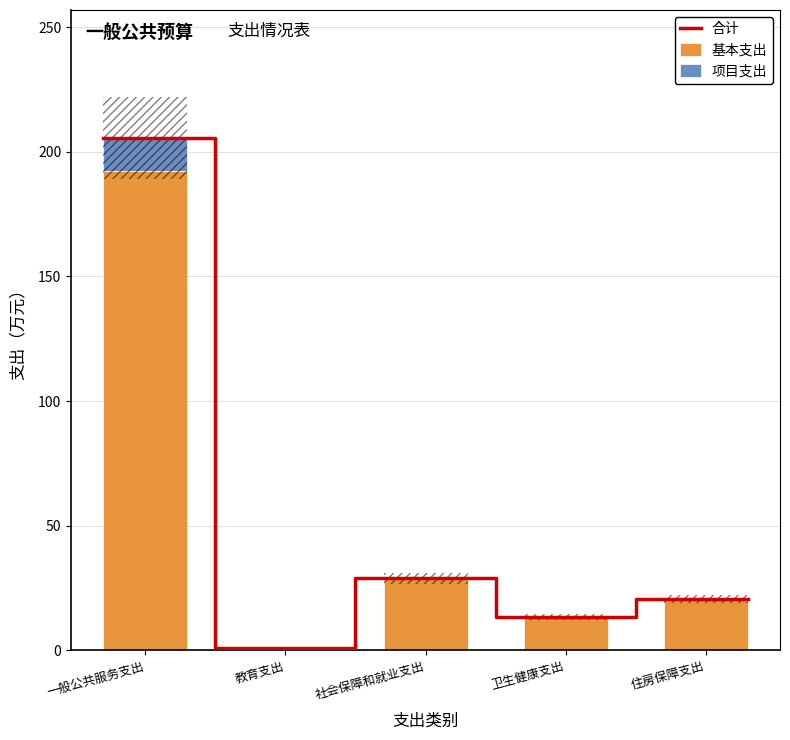

What is the label of the 4th bar from the right?

教育支出